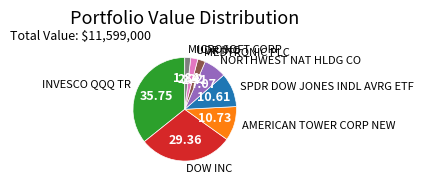

Is there any slice that represents more than half of the pie?

No